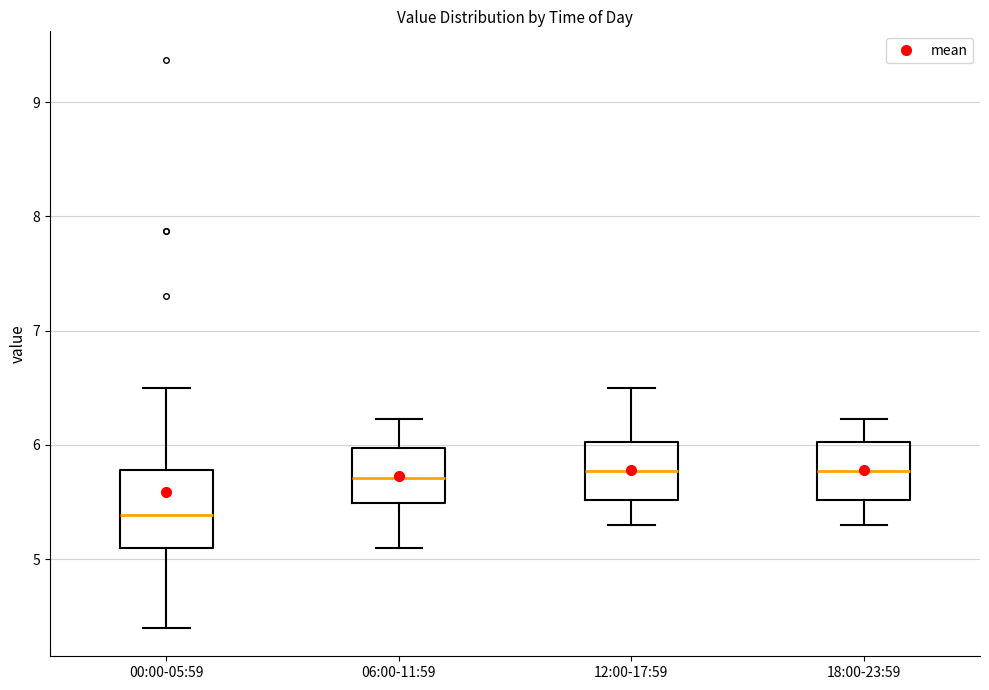

Reading left to right, read every box against the y-axis: the position of its median line, the range the box covers, and the ends of its whiskers. The values are not printed on the chart, so give them approximately, as read against the axis.

00:00-05:59: median 5.4, box 5.1 to 5.8, whiskers 4.4 to 6.5
06:00-11:59: median 5.7, box 5.5 to 6.0, whiskers 5.1 to 6.2
12:00-17:59: median 5.8, box 5.5 to 6.0, whiskers 5.3 to 6.5
18:00-23:59: median 5.8, box 5.5 to 6.0, whiskers 5.3 to 6.2